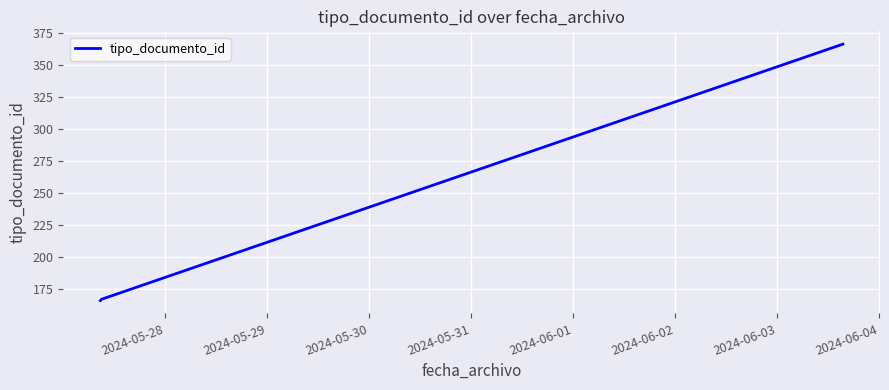

What is the sum of all values?

699